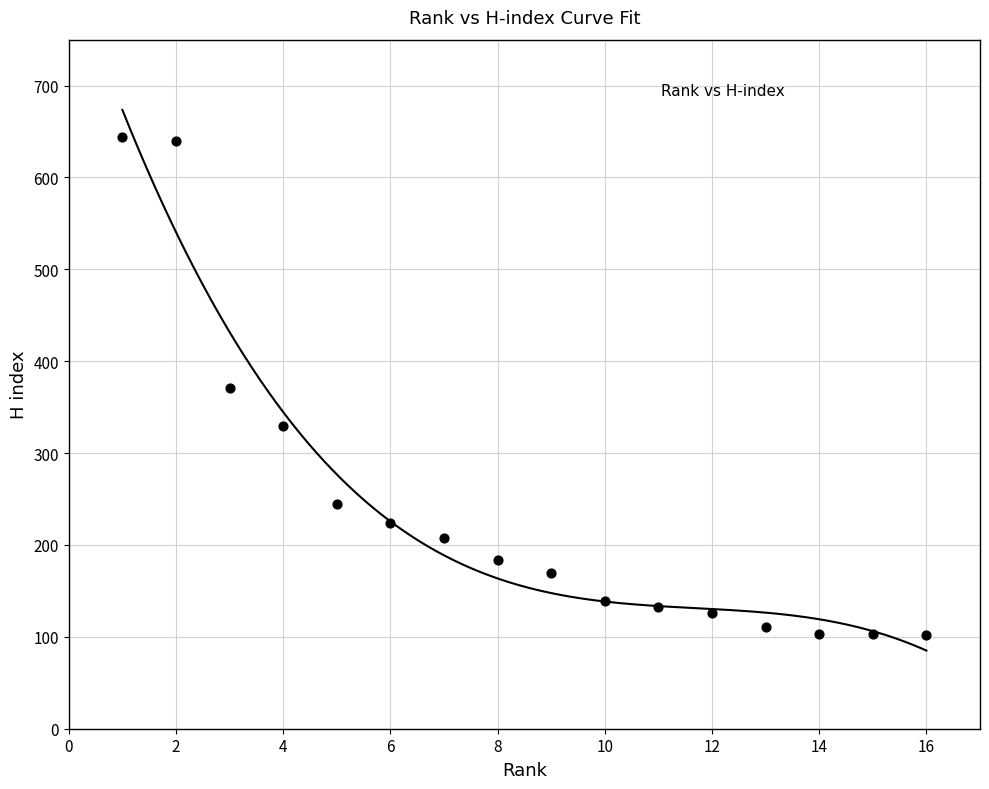

What is the range of X values (max minus min)?

15